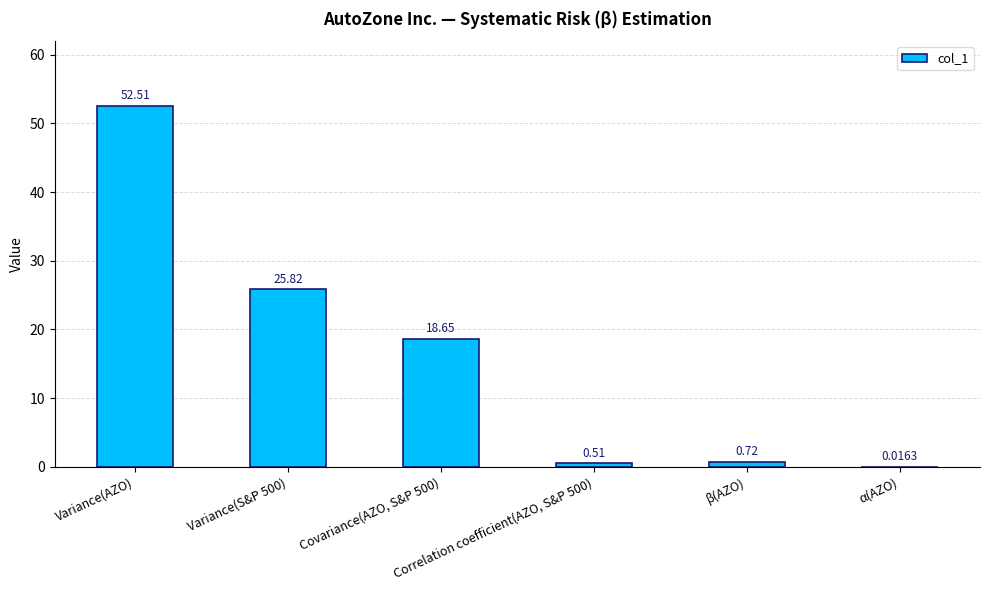

At which label is the value closest to 26?

Variance(S&P 500)